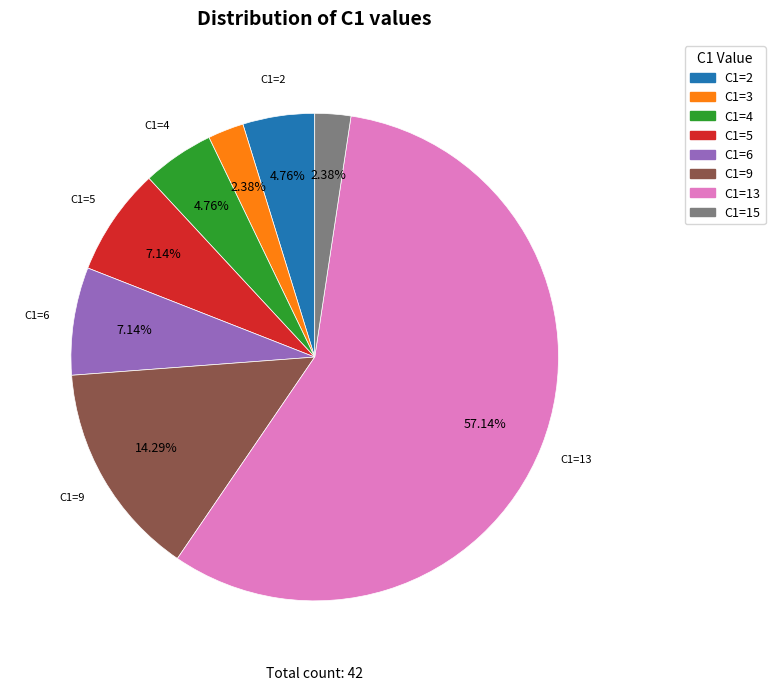

Is there a majority slice in this chart?

Yes